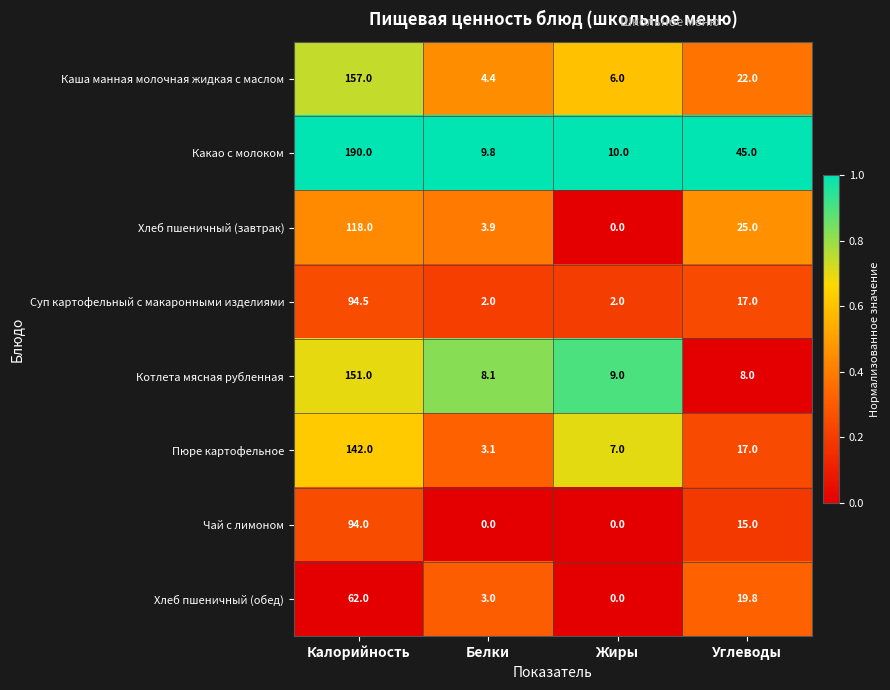

Is it true that Суп картофельный с макаронными изделиями equals 62.6 at Калорийность?

False